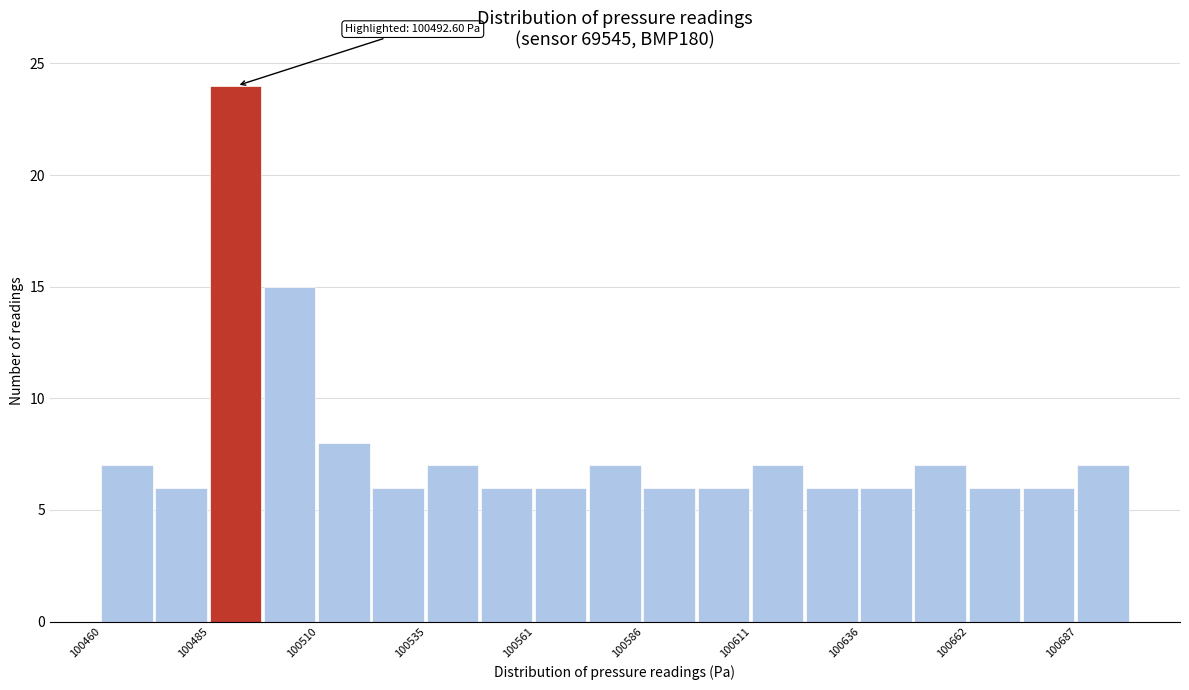

Read against the x-axis, roughly where is the centre of the tallest bar?

100490